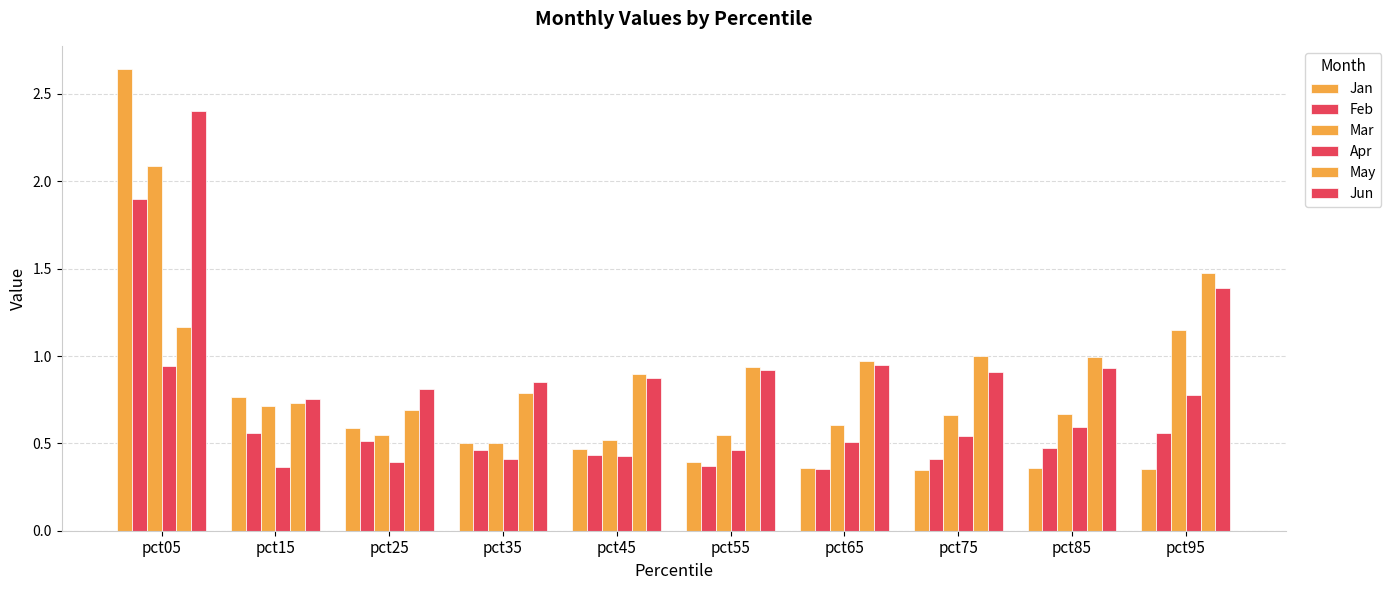

Rank the categories by Mar value from highest to lowest.

pct05, pct95, pct15, pct85, pct75, pct65, pct25, pct55, pct45, pct35